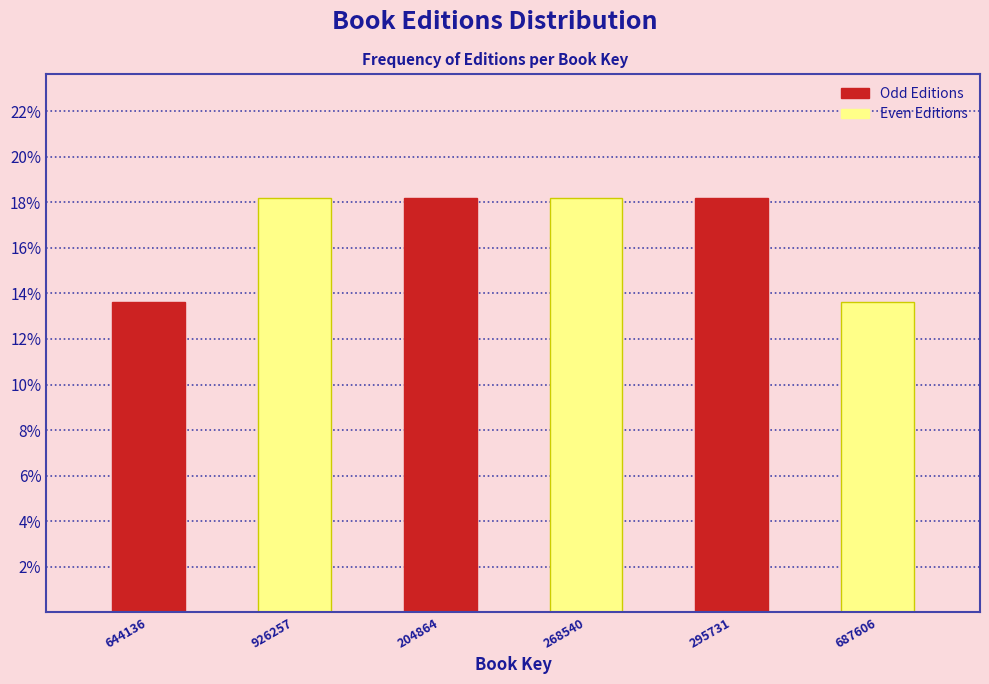

Which category has the lowest value in the Even Editions series?

295731